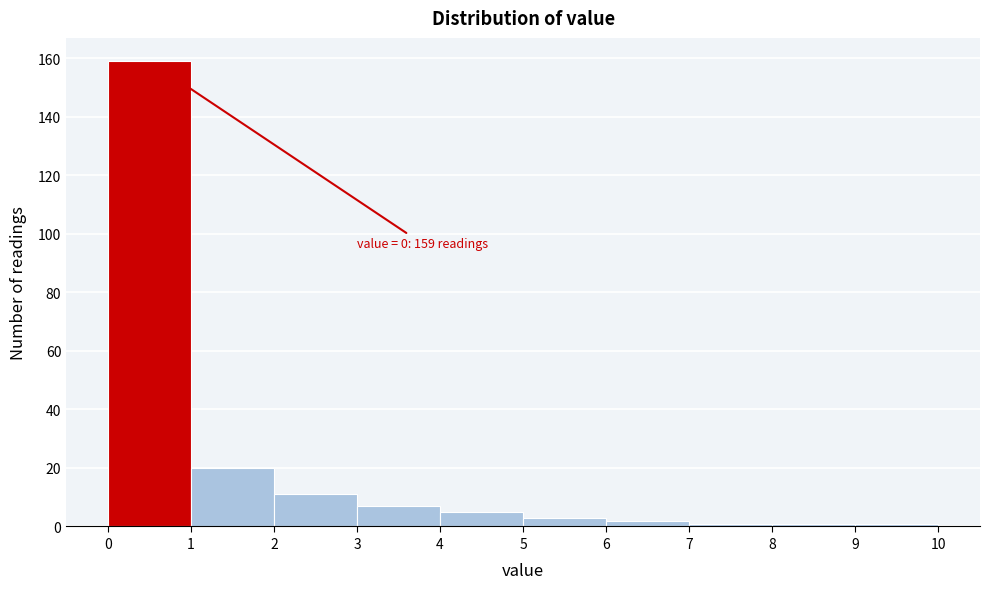

Which range on the x-axis has the tallest bar?

0 to 1